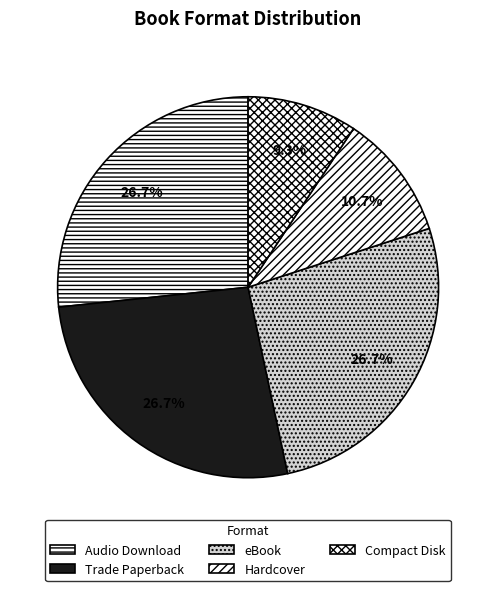

What percentage is the Audio Download slice, to the nearest percent?

27%